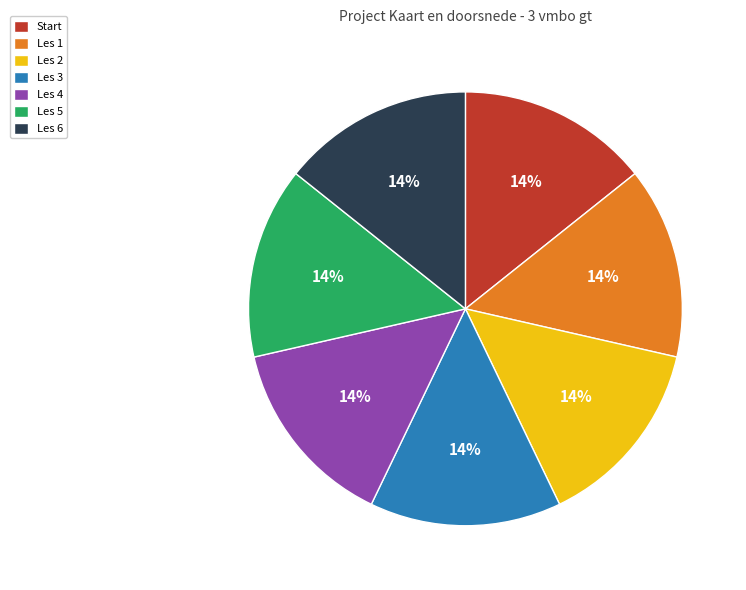

Count the number of slices in the pie.

7